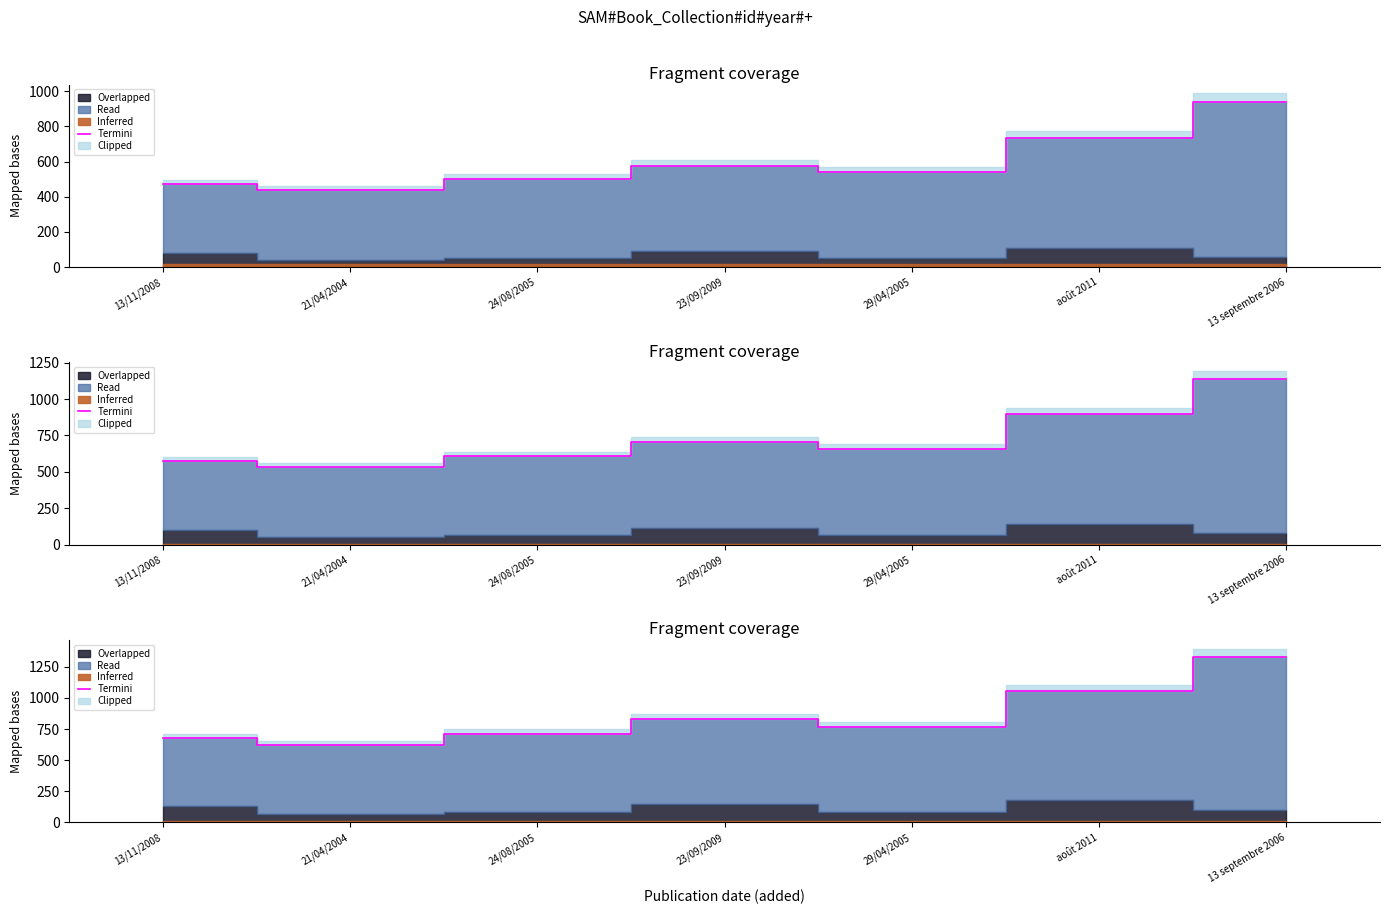

What is the change in value from 13/11/2008 to 13 septembre 2006?

+652.6